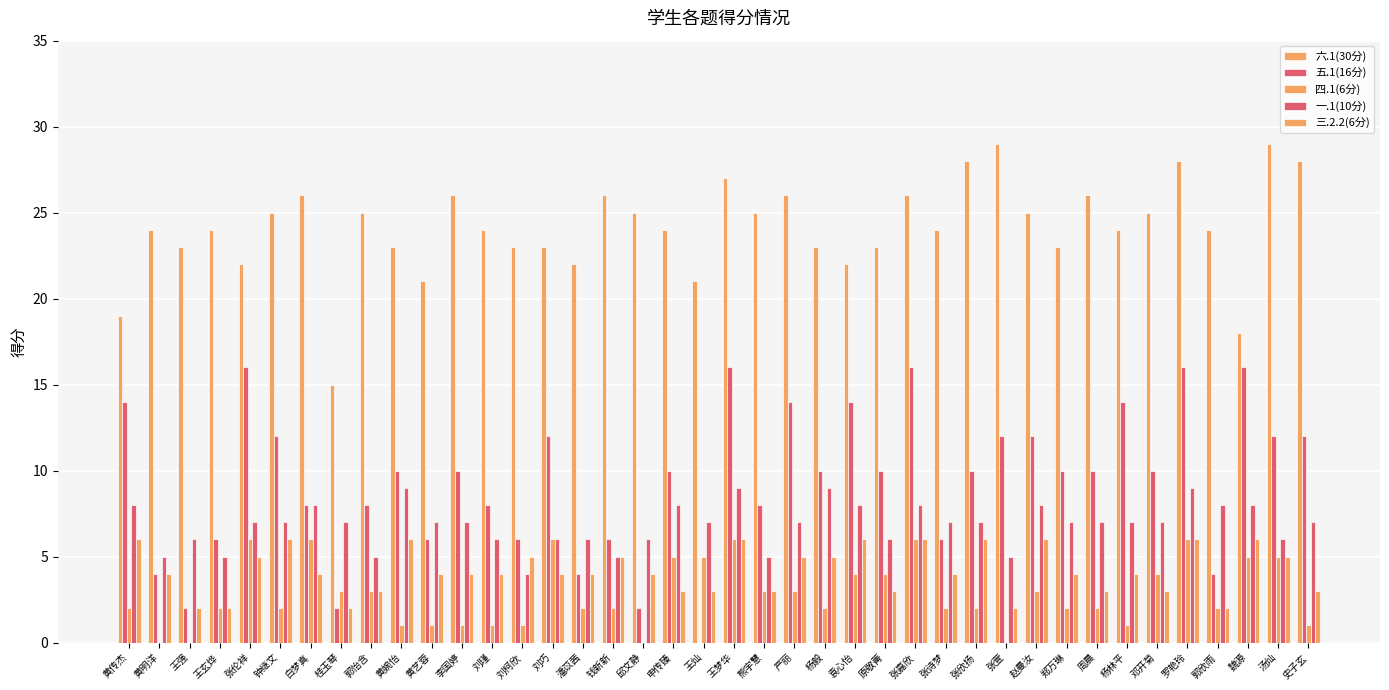

What is the total value across all series at 张嘉欣?

62